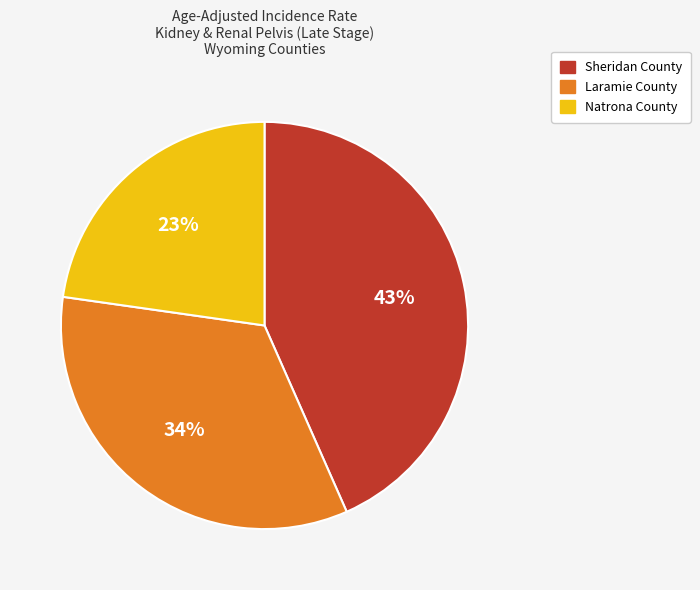

Is the sum of Natrona County and Laramie County greater than half?

Yes